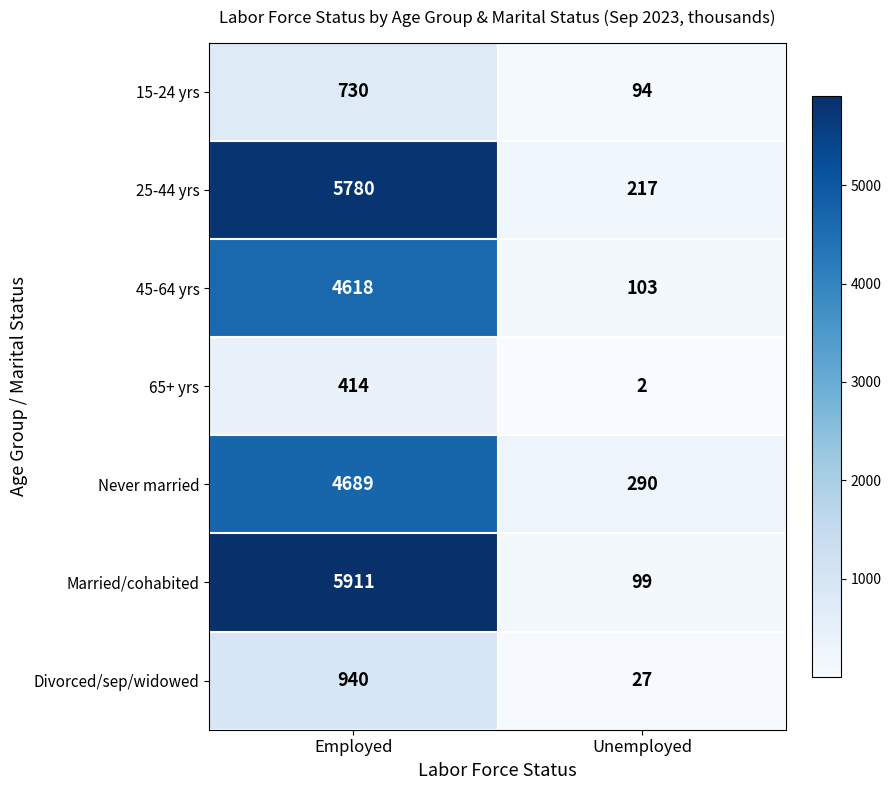

What is the difference between the highest and lowest values at Employed?

5497